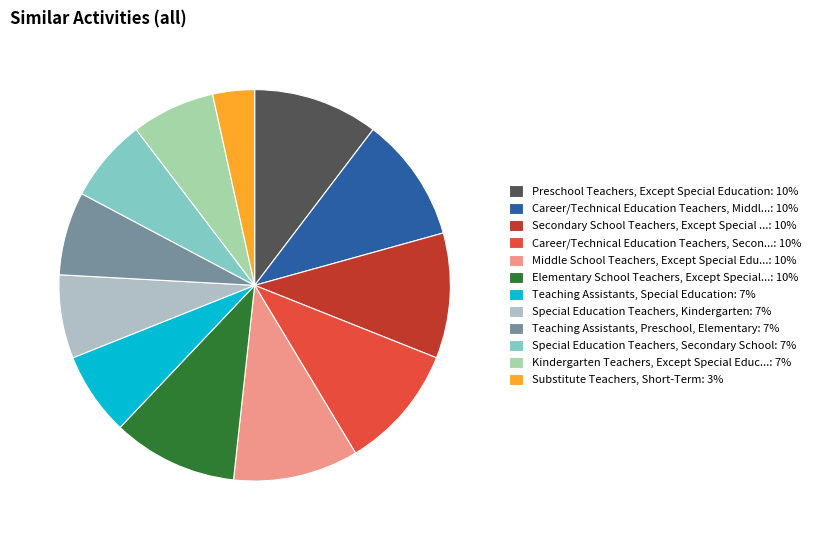

Is there any slice that represents more than half of the pie?

No